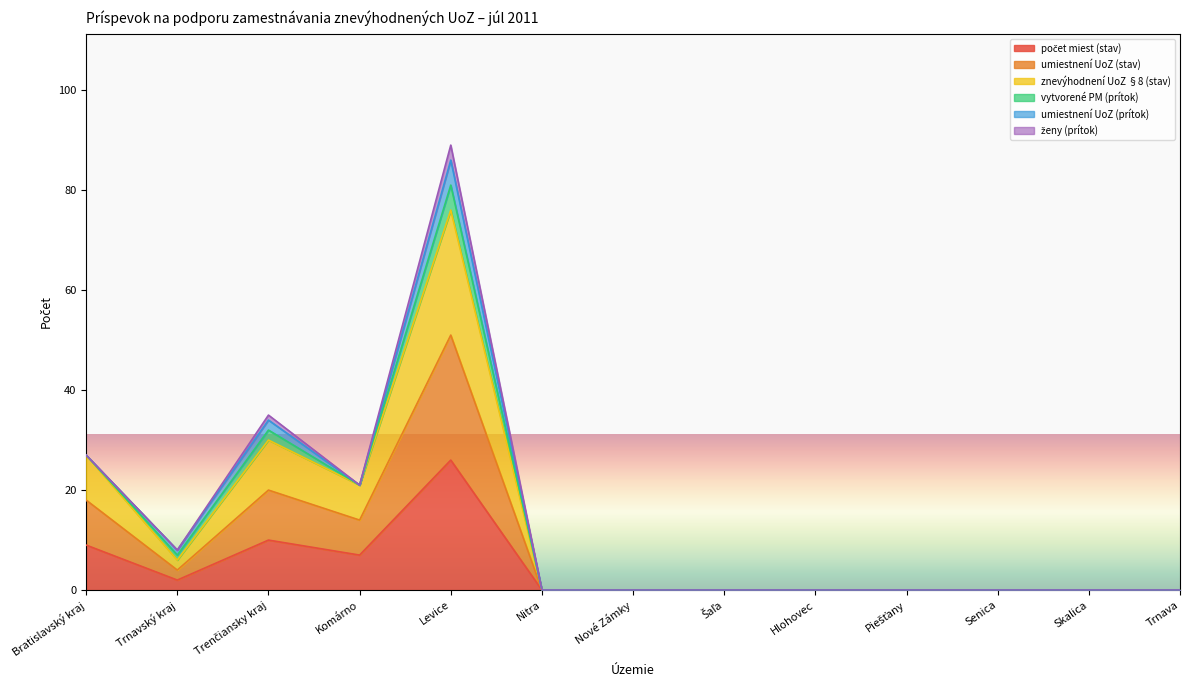

Is the value of počet miest (stav) at Trnavský kraj greater than the value of znevýhodnení UoZ §8 (stav) at Trnava?

Yes